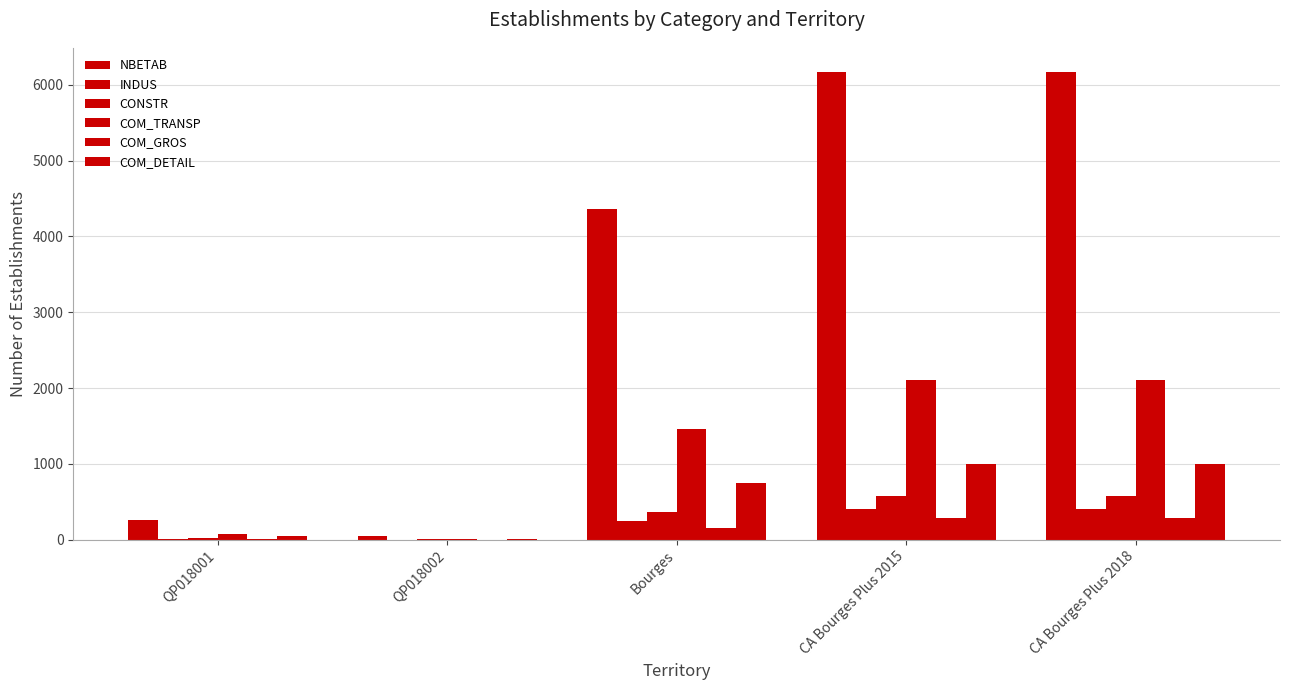

Is it true that CONSTR equals 579 at CA Bourges Plus 2015?

True